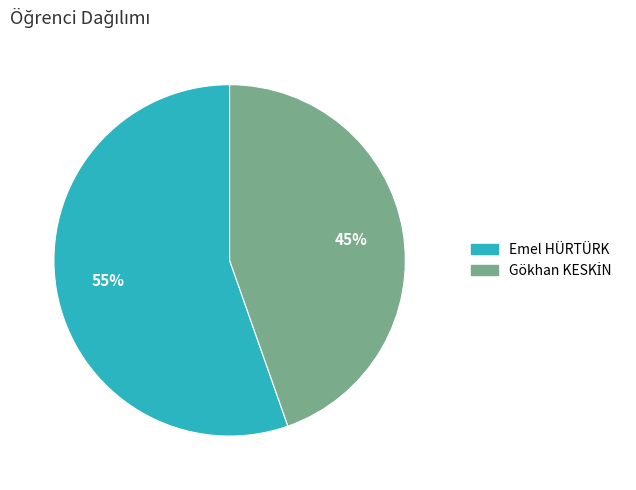

Does Emel HÜRTÜRK account for over 50% of the chart?

Yes